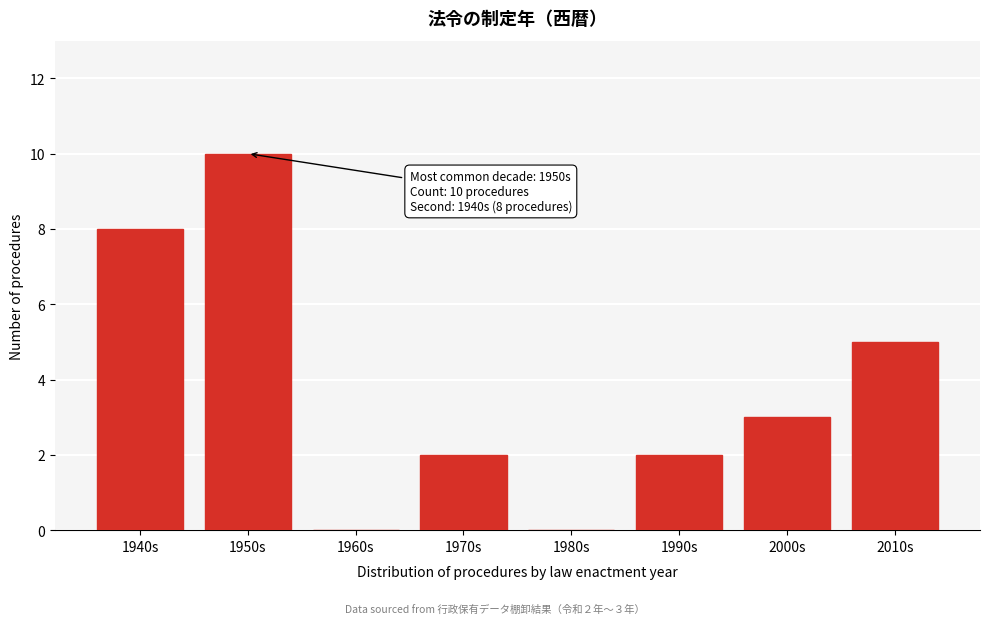

Reading right to left, extract all data points from this chart.

2010s=5	2000s=3	1990s=2	1980s=0	1970s=2	1960s=0	1950s=10	1940s=8